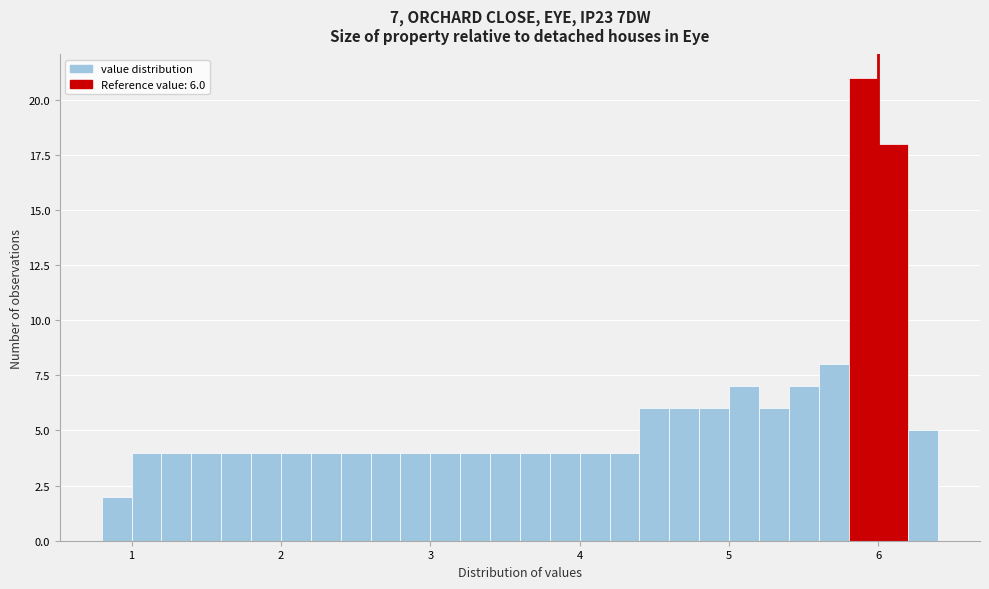

Around what value on the x-axis is the tallest bar? Give the approximate position of its centre, as read against the axis.

5.9